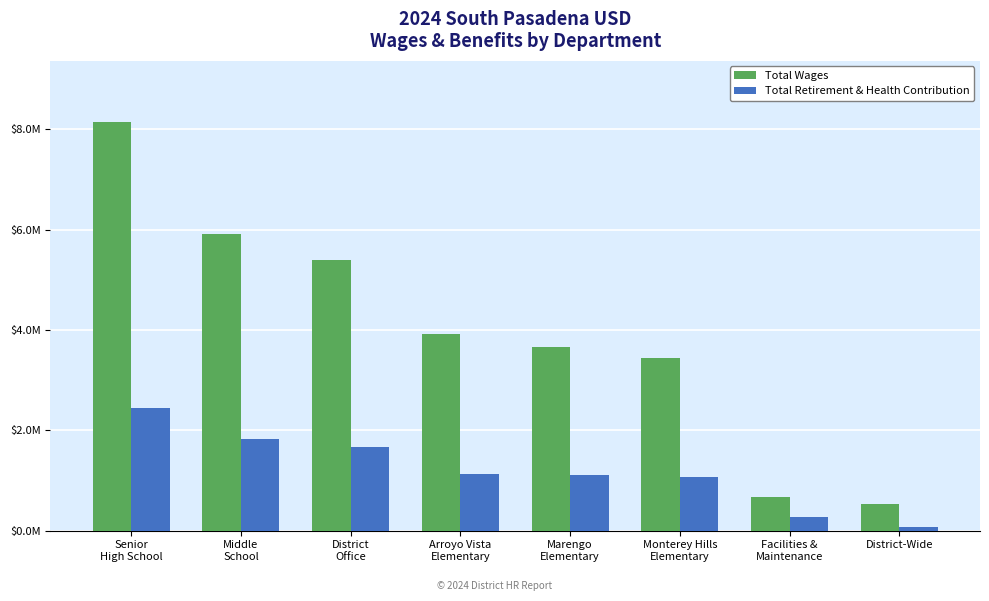

The value of Total Retirement & Health Contribution at Marengo
Elementary is 1107568. True or false?

True